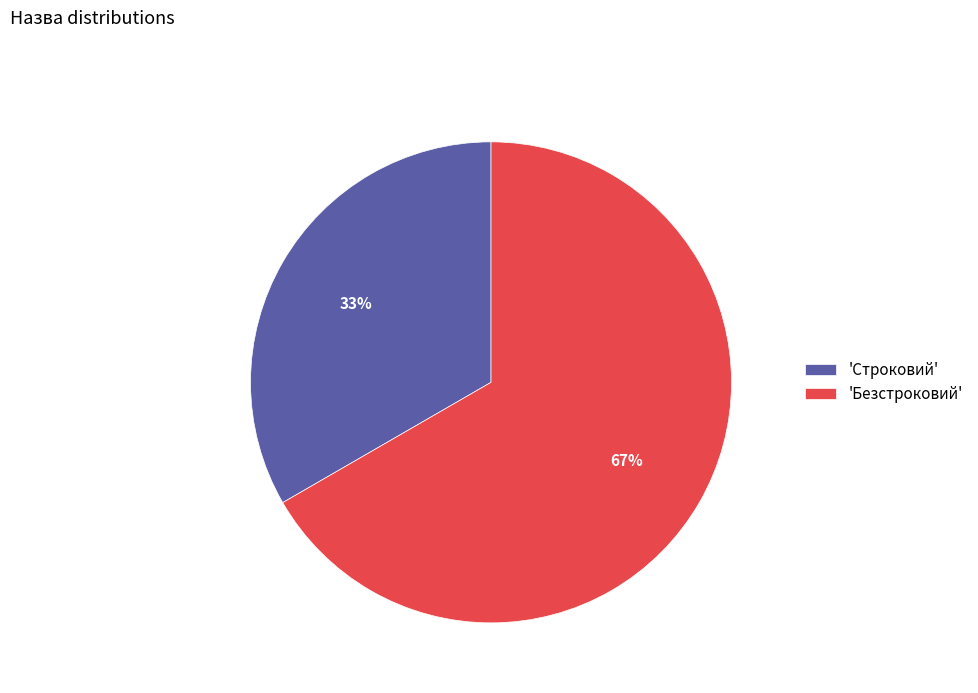

To the nearest percent, what is the combined percentage of 'Безстроковий' and 'Строковий'?

100%